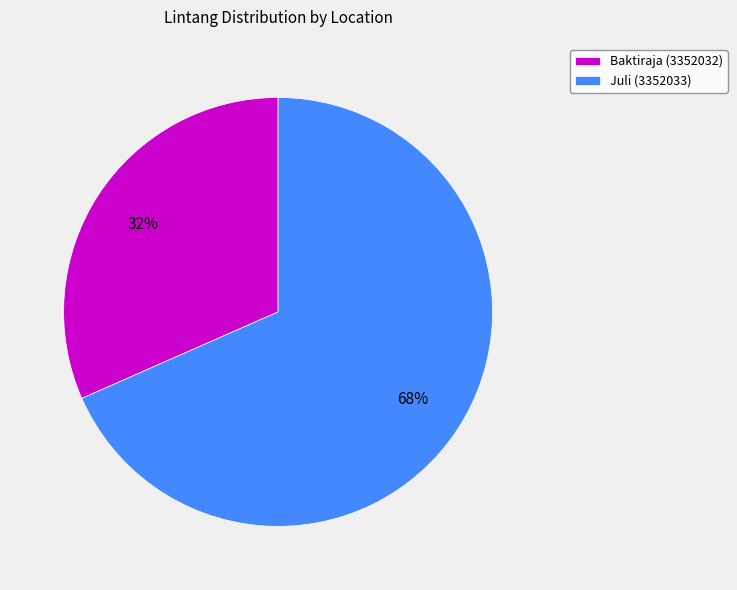

Which category has the biggest portion of the pie?

Juli (3352033)